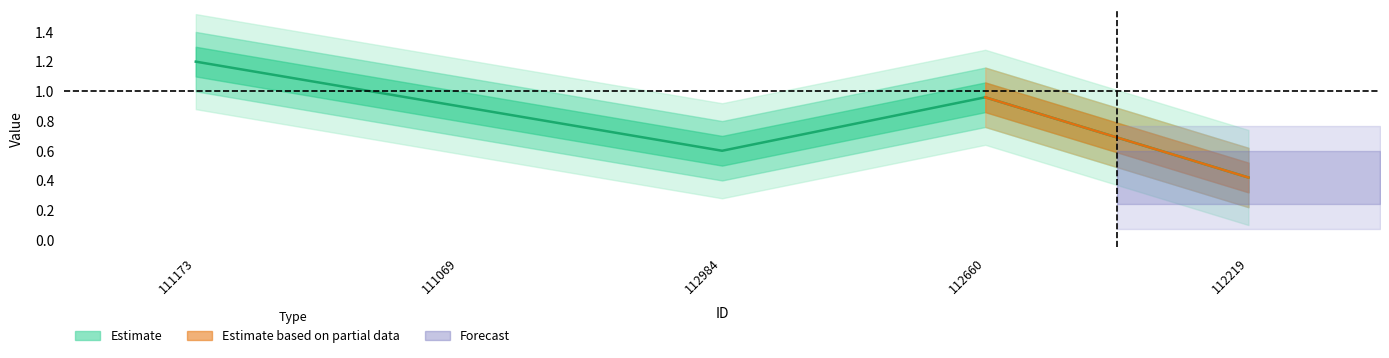

What is the value of the 4th point from the left?

1.0